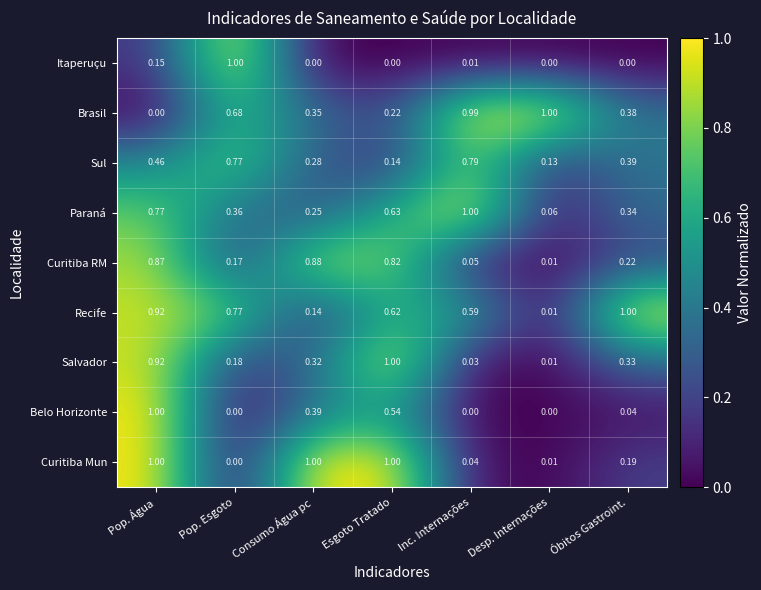

At which label does Brasil reach its peak?

Desp. Internações